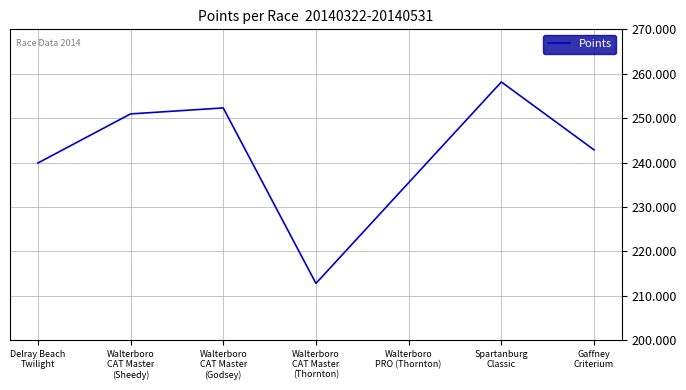

Where is the data nearest to the value 235?

Walterboro
PRO (Thornton)